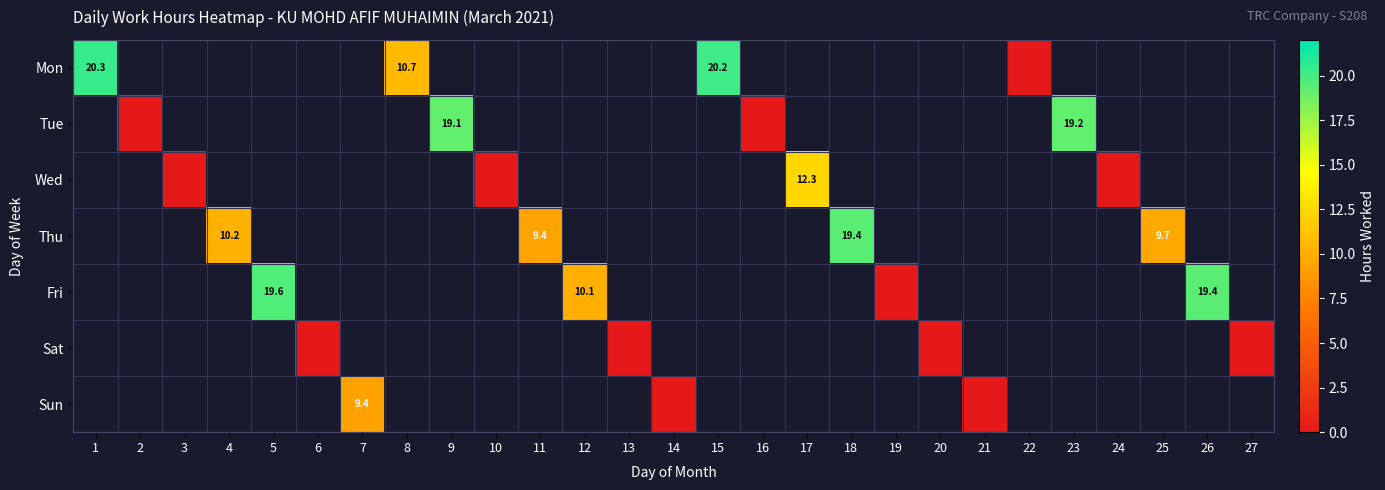

What is the difference between the maximum and minimum values in the Mon series?

20.3